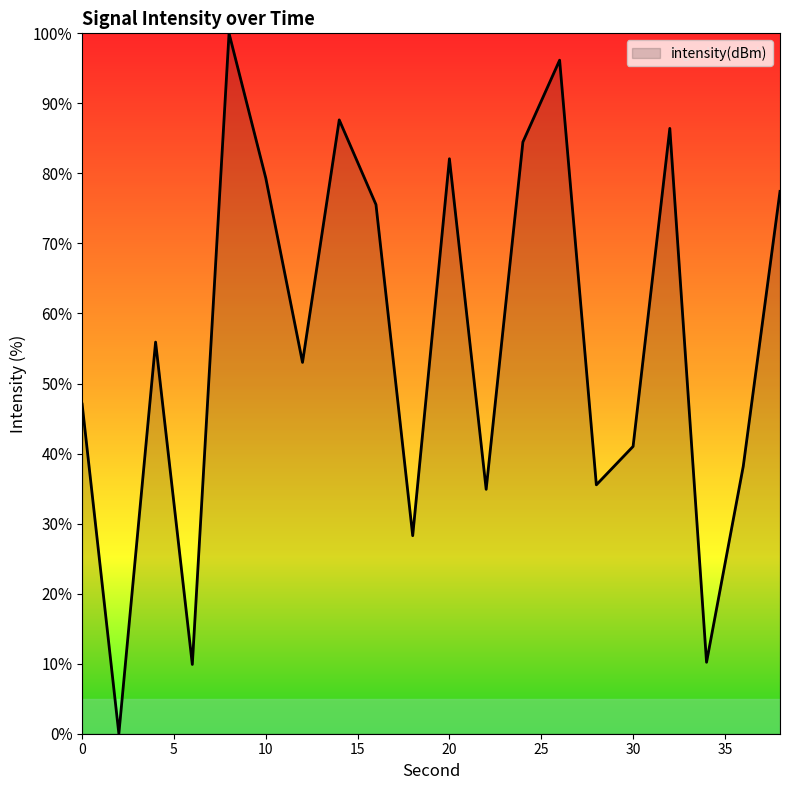

What is the greatest value displayed?

100.0